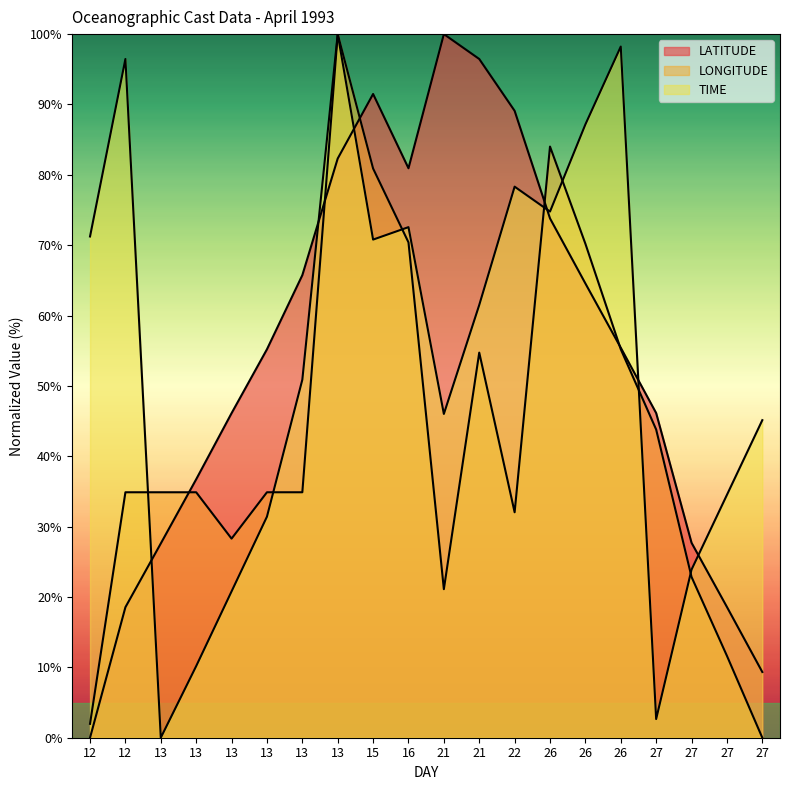

At which category does TIME reach its first local peak?

12